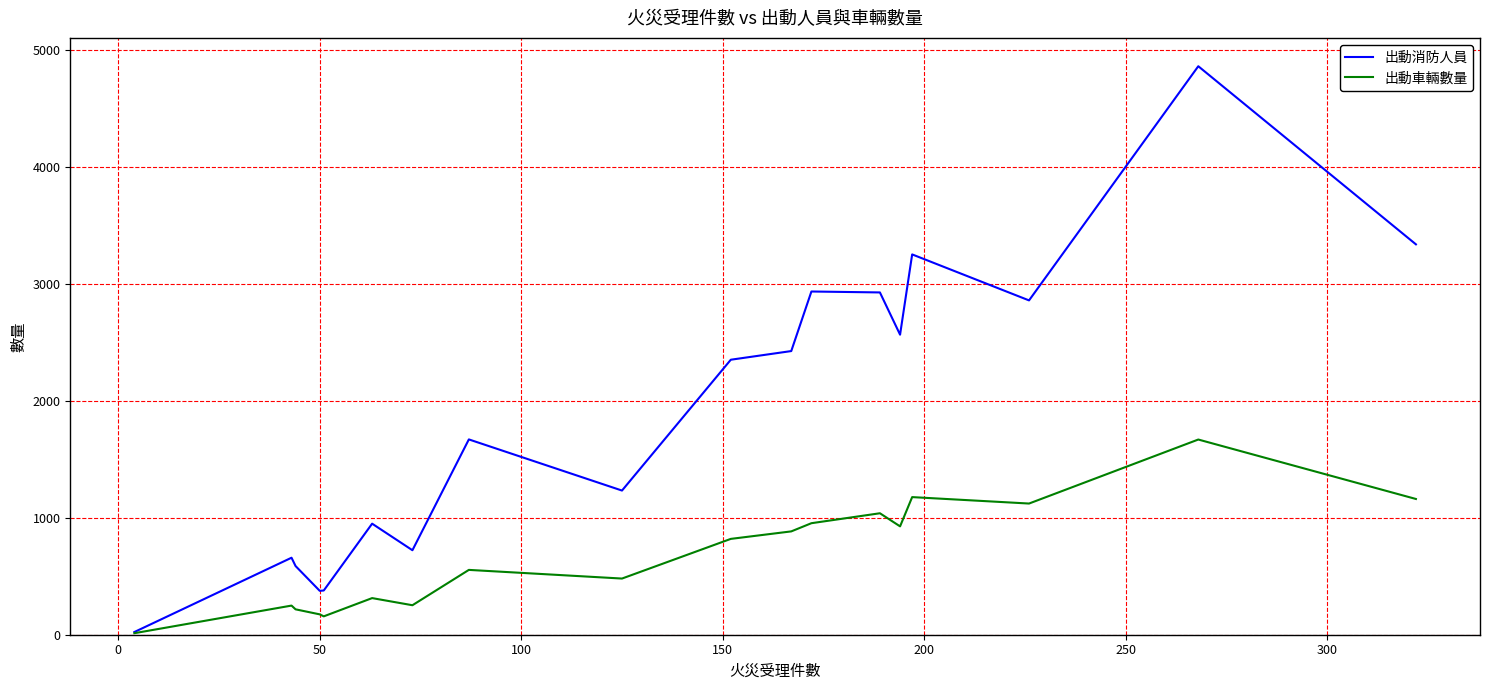

Rank the series by their average value, from highest to lowest.

出動消防人員, 出動車輛數量